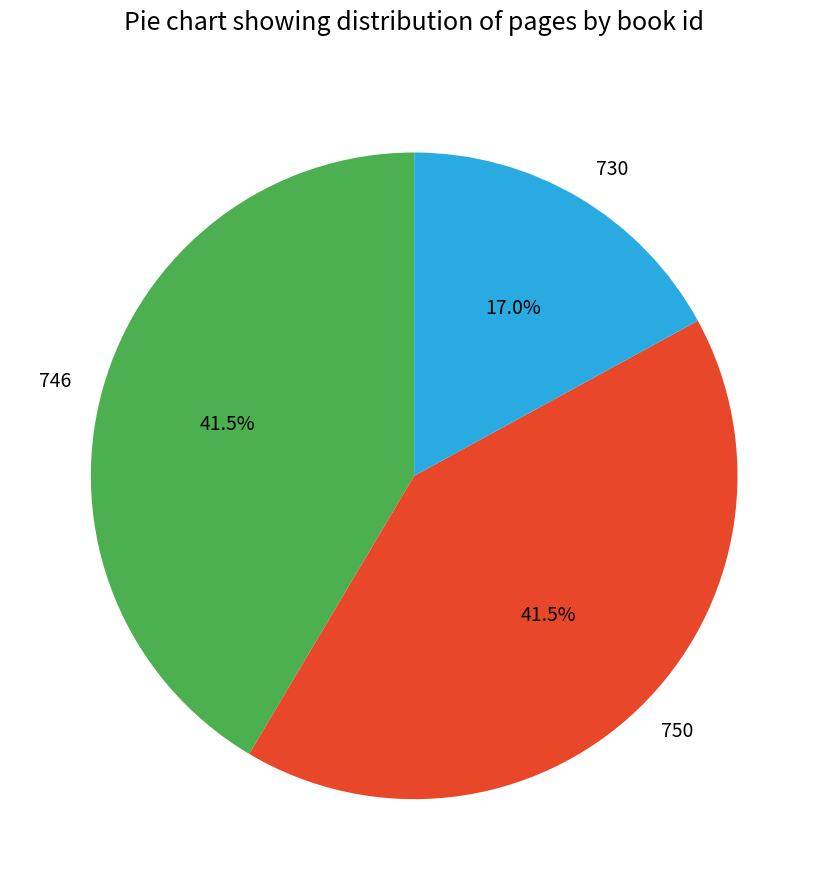

Is 750 the majority of the pie?

No